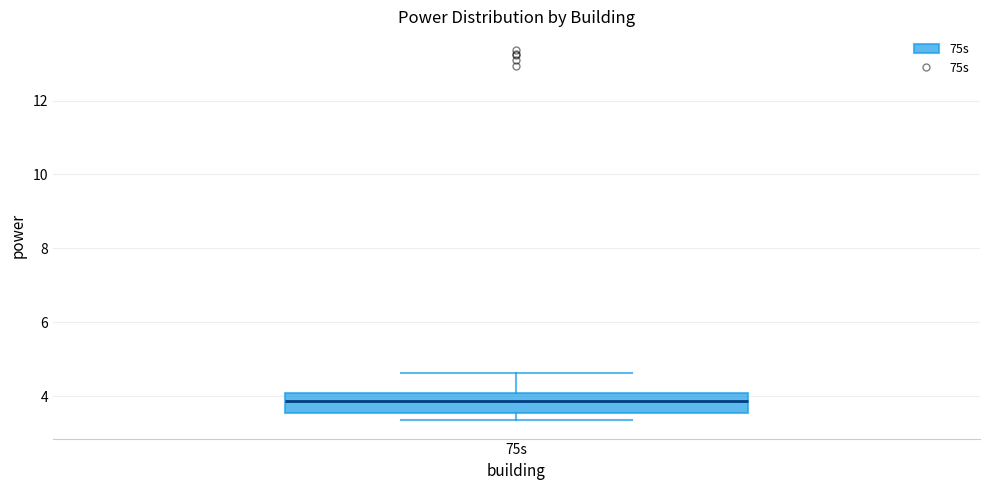

Transcribe this box plot: give where the median line is, the range the box spans, and where the two whiskers end, as read against the y-axis. The values are not printed on the chart, so give them approximately, as read against the axis.

median 3.8, box 3.6 to 4.0, whiskers 3.4 to 4.6